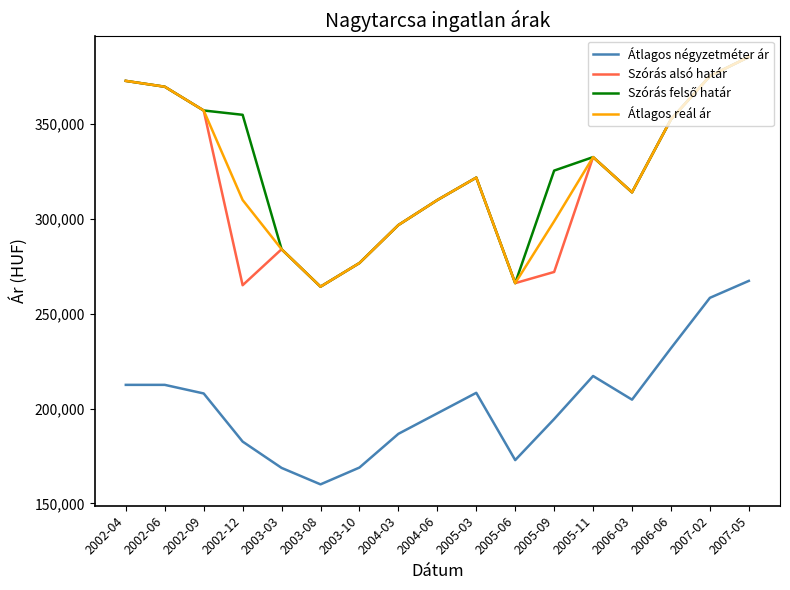

At how many categories does at least one series exceed 236287?

17